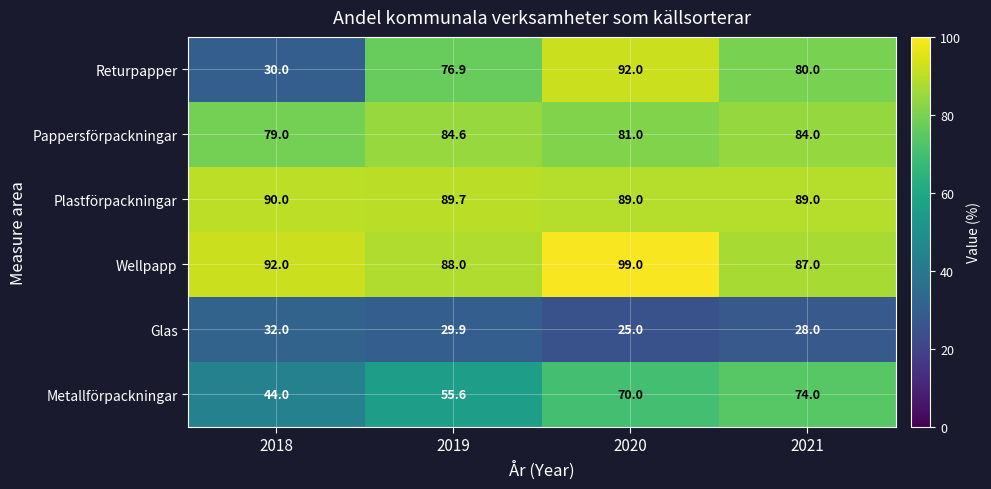

The Glas series shows 17.9 at 2019. True or false?

False